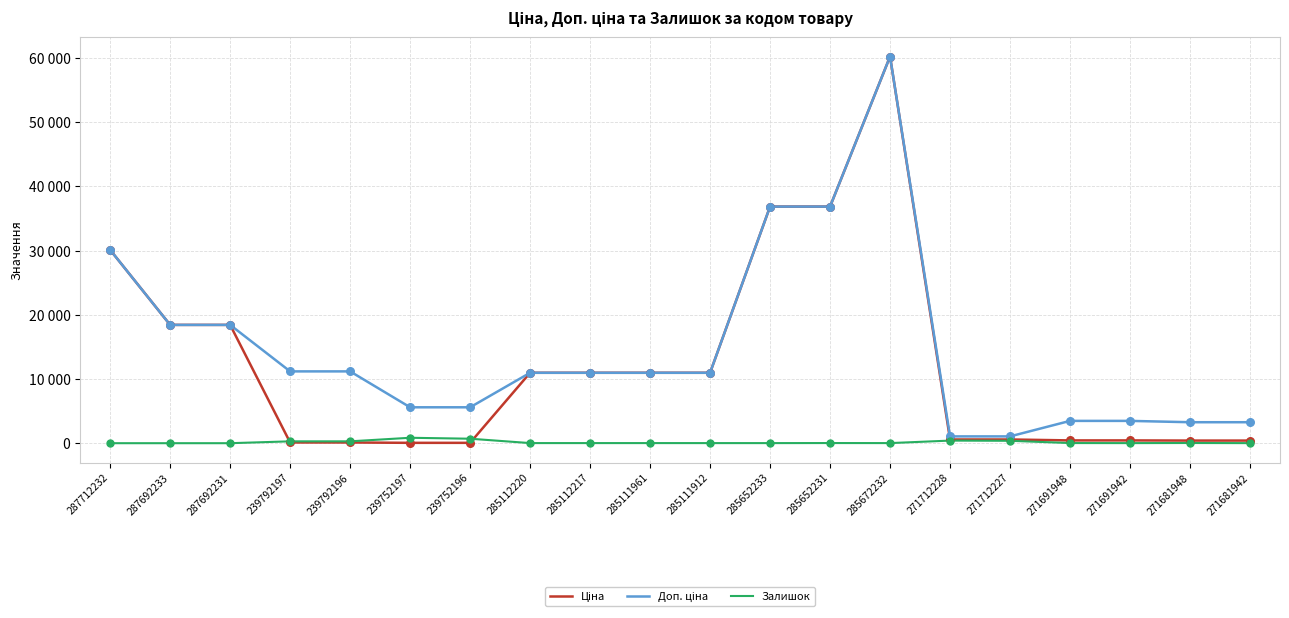

At how many categories does at least one series exceed 18395?

6